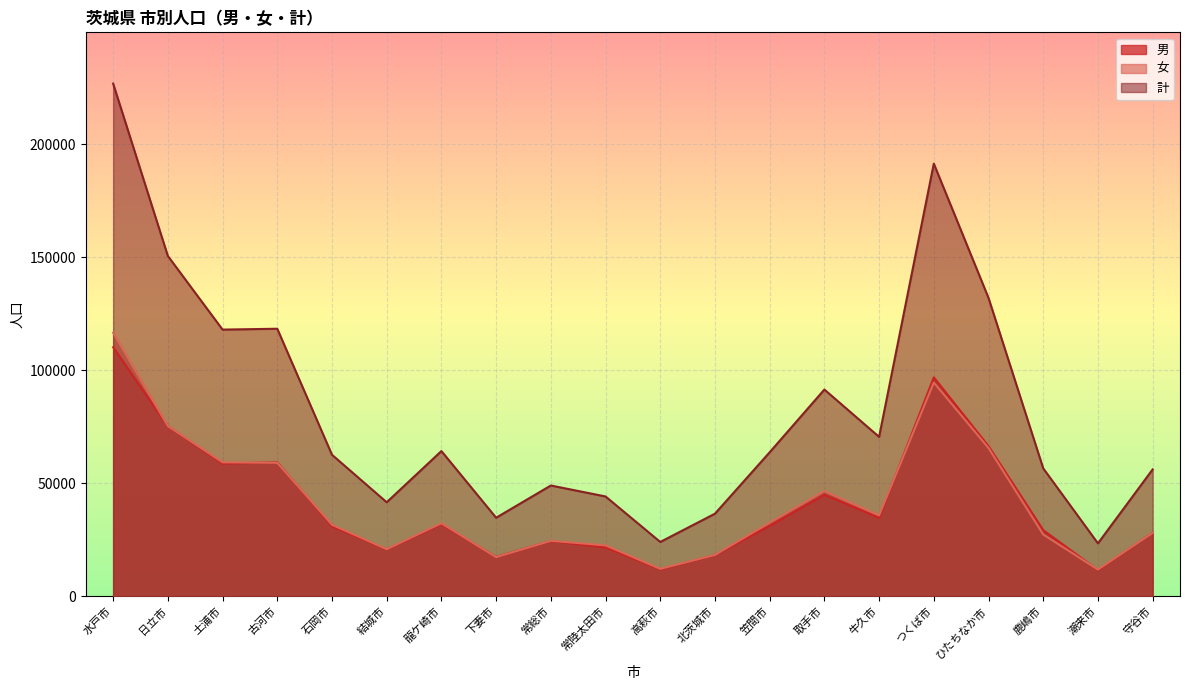

How many distinct data groups are displayed?

3